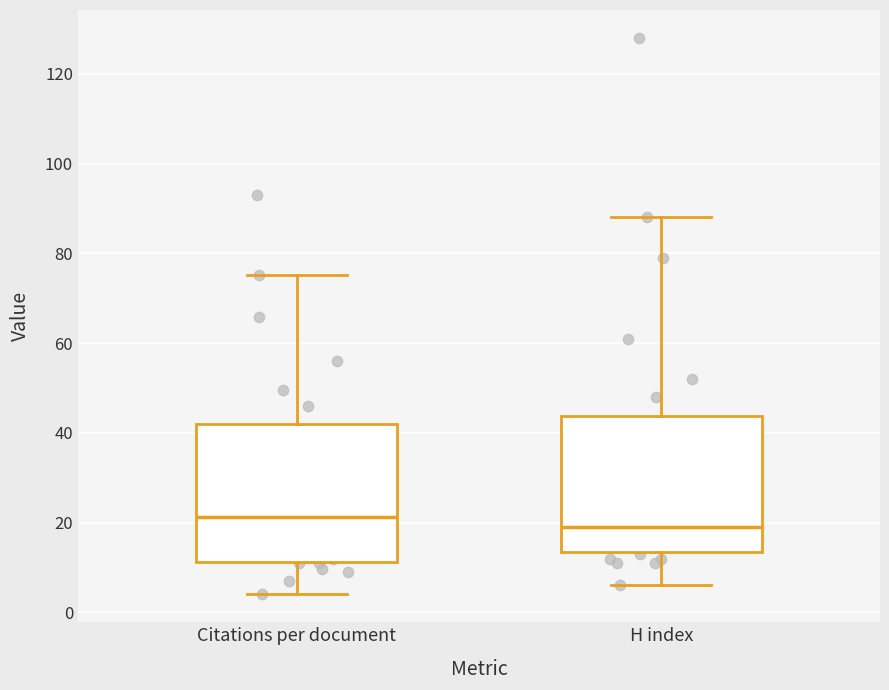

Reading left to right, read every box against the y-axis: the position of its median line, the range the box covers, and the ends of its whiskers. The values are not printed on the chart, so give them approximately, as read against the axis.

Citations per document: median 22, box 12 to 42, whiskers 4 to 76
H index: median 20, box 14 to 44, whiskers 6 to 88